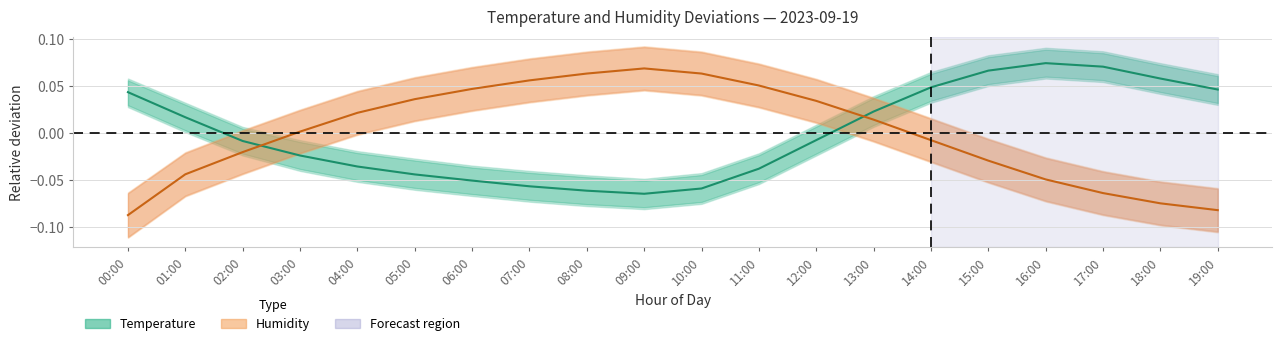

How many values in the Temperature (center) series are below 0?

11